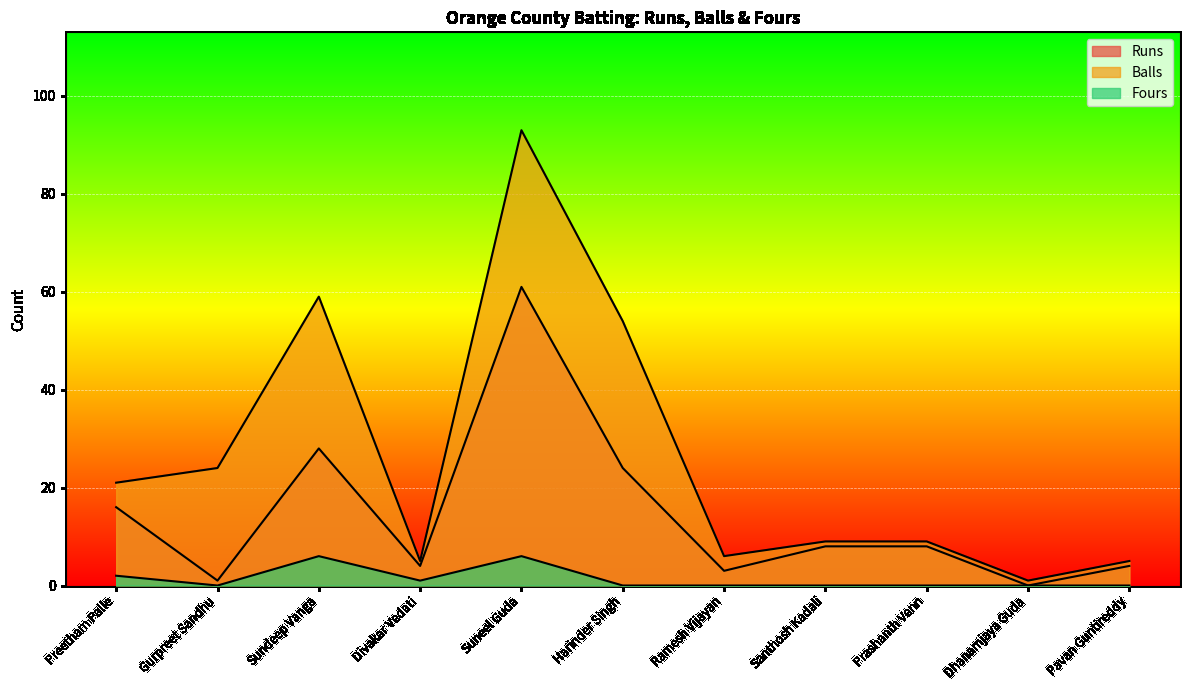

What position from the right is Suneel Guda?

7